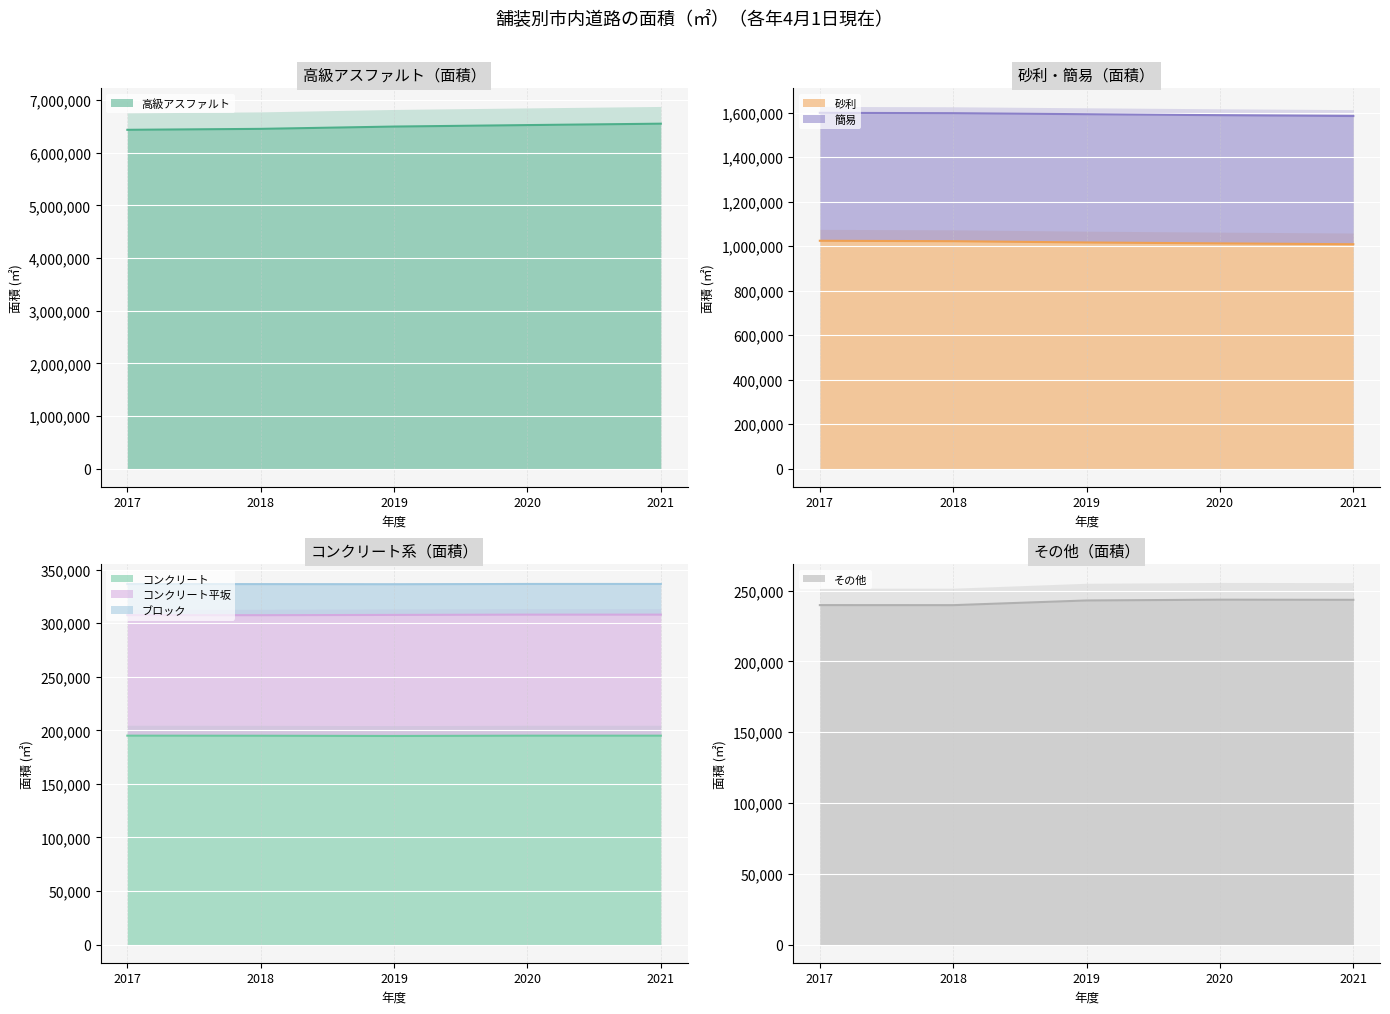

What is the smallest value displayed?

194704